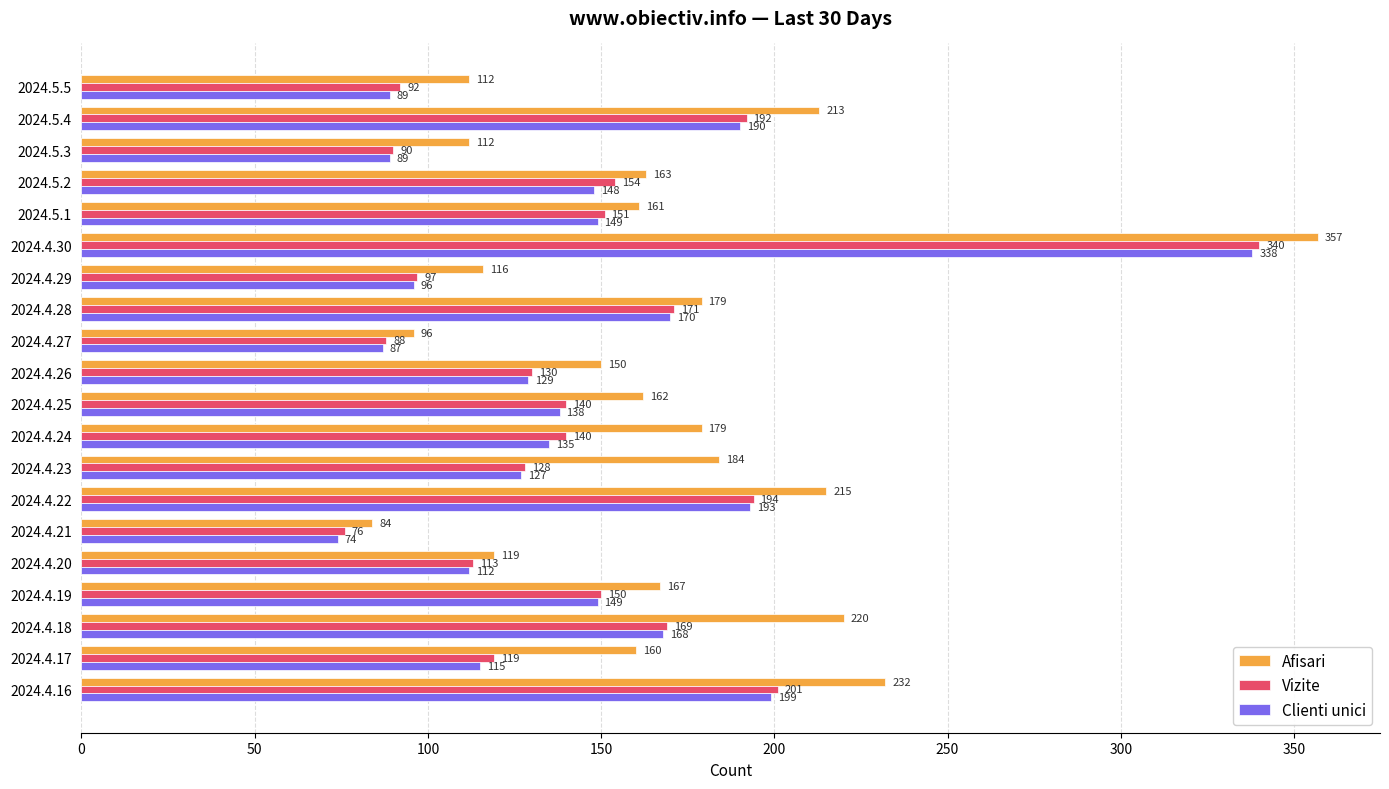

True or false: Vizite has a value of 194 at 2024.4.22.

True